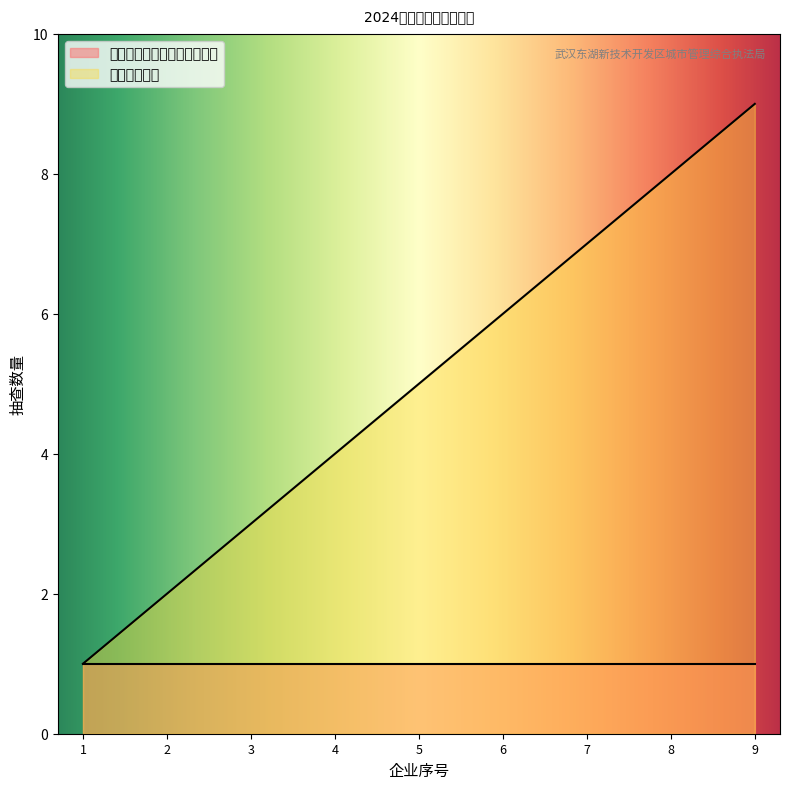

Does the chart display data point markers on the line(s)?

No